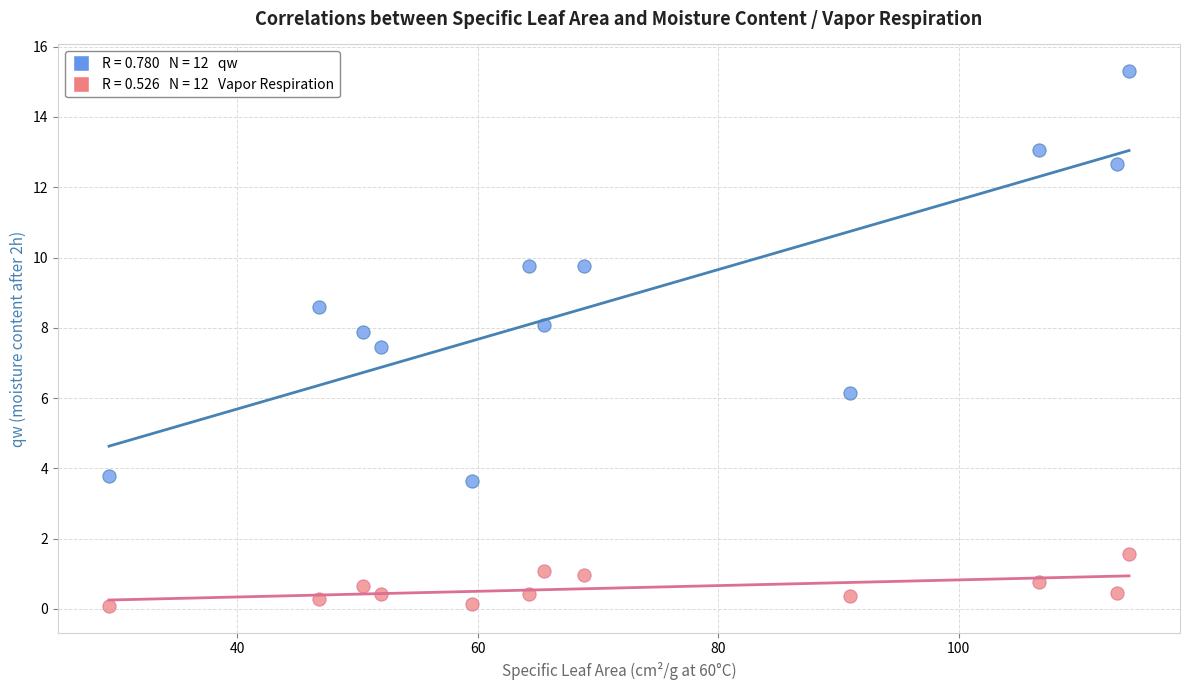

Across all data points, what is the range of Y values (max minus min)?

15.2